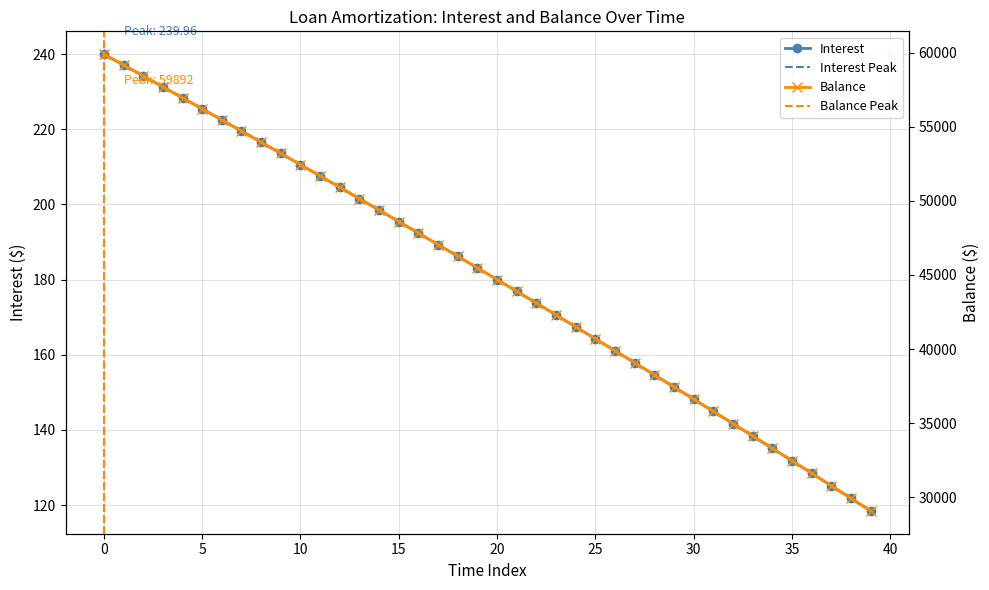

Rank the series by their average value, from lowest to highest.

Interest, Balance